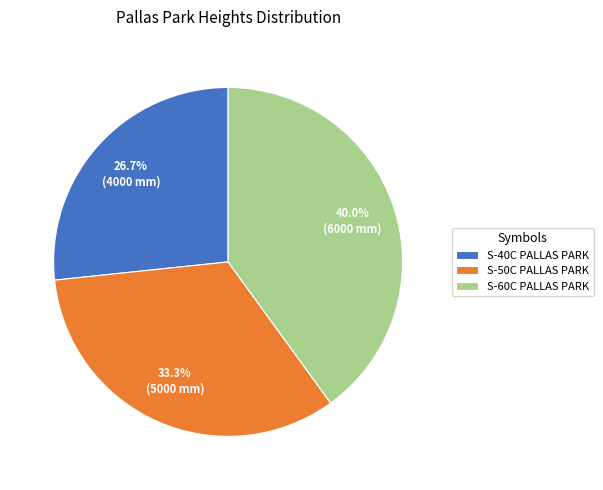

True or false: S-50C PALLAS PARK accounts for 24% of the total.

False